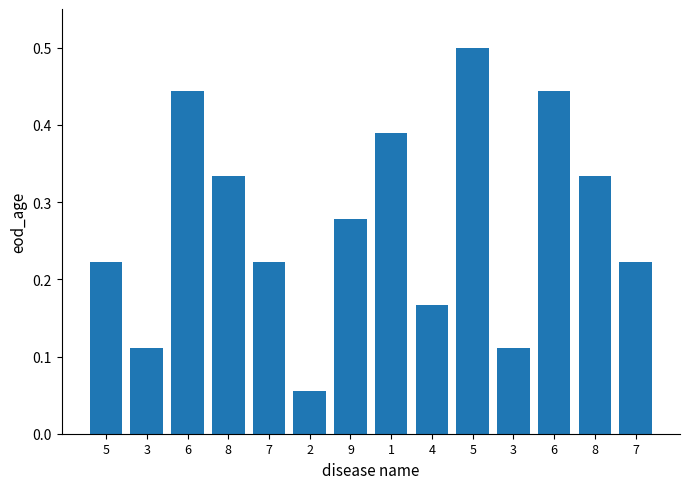

Are the bars horizontal?

No